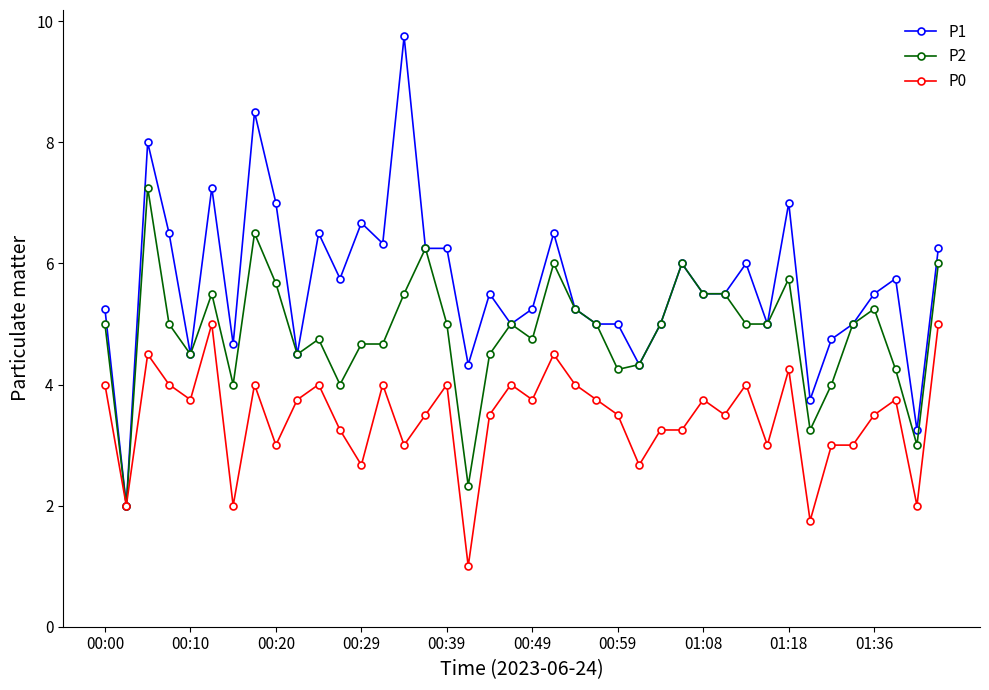

Which series has the largest range (max minus min)?

P1